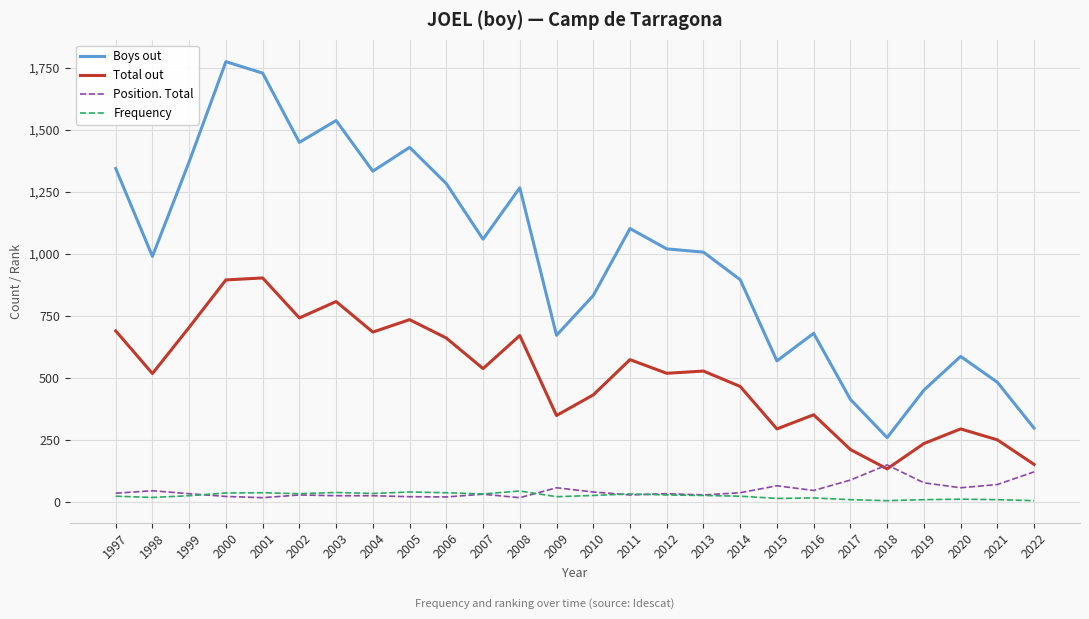

Rank the series by their maximum value, from lowest to highest.

Frequency, Position. Total, Total out, Boys out